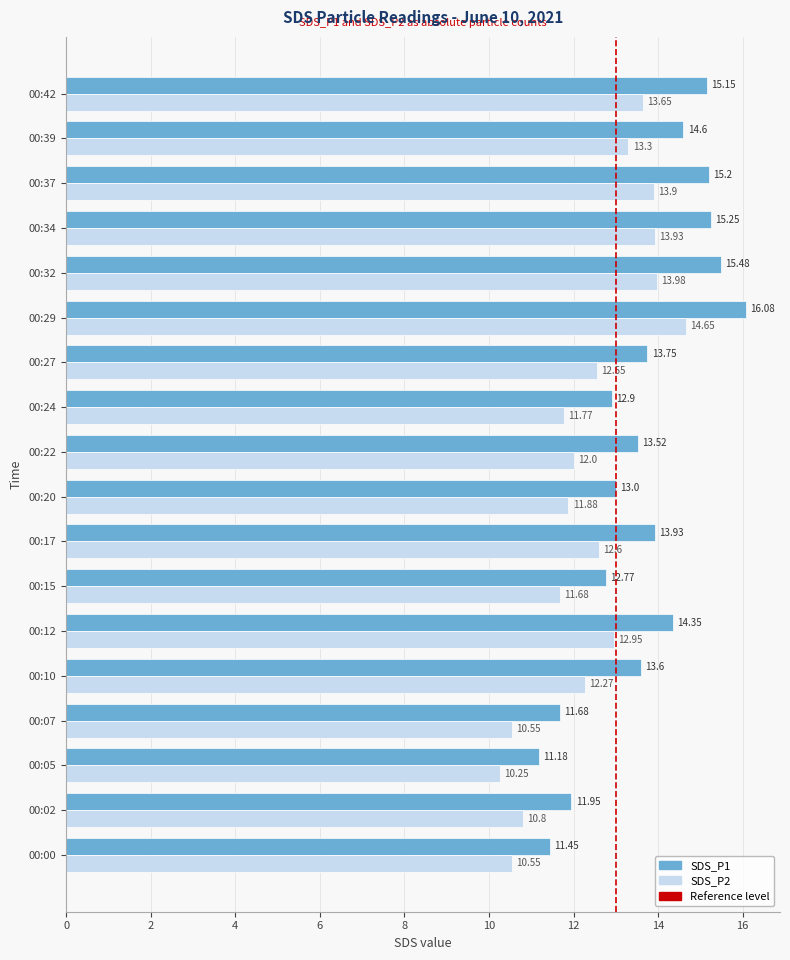

What is the highest value of the SDS_P2 series?

14.7